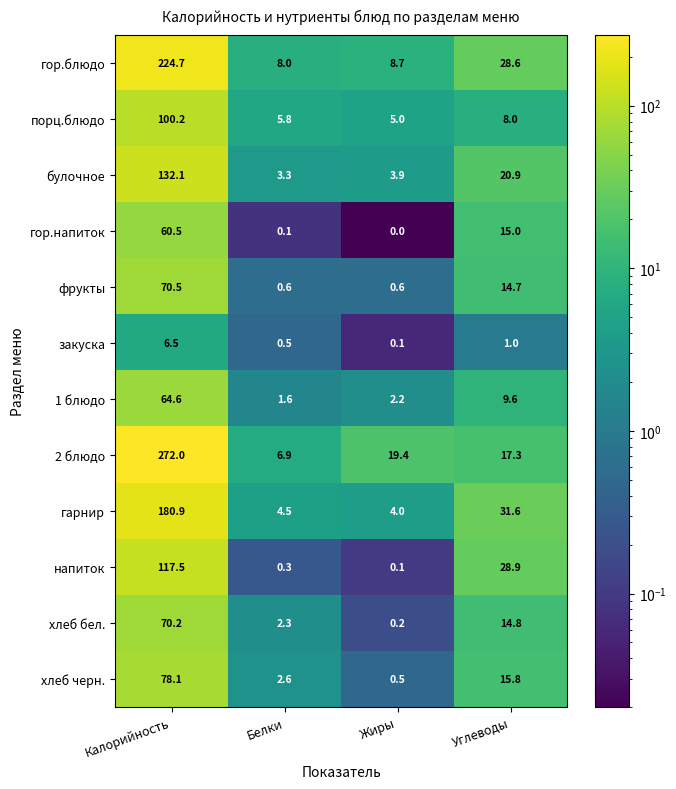

Rank the series by their maximum value, from lowest to highest.

закуска, гор.напиток, 1 блюдо, хлеб бел., фрукты, хлеб черн., порц.блюдо, напиток, булочное, гарнир, гор.блюдо, 2 блюдо